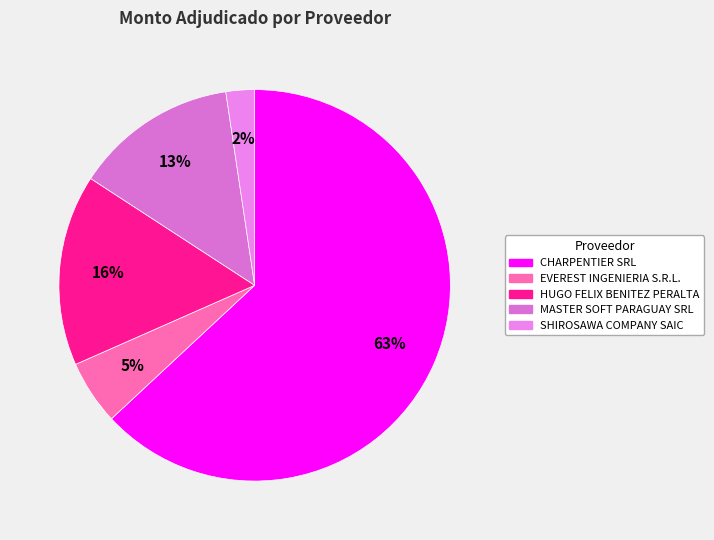

What is the change in value from MASTER SOFT PARAGUAY SRL to SHIROSAWA COMPANY SAIC?

-93763824